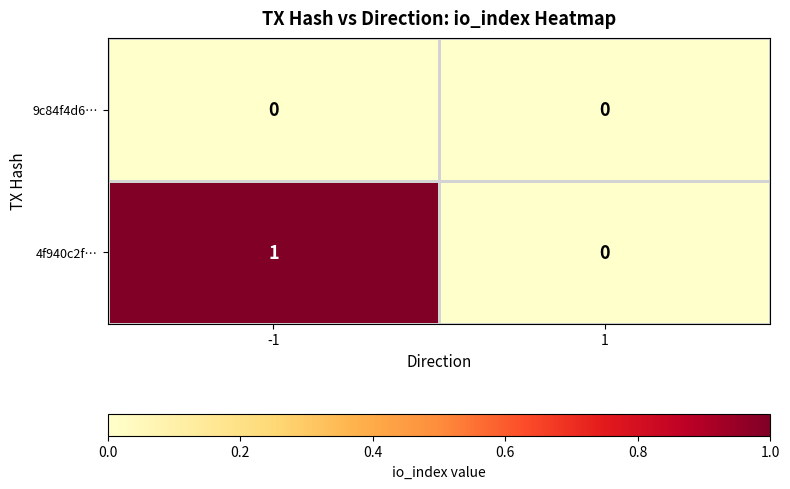

How many positive values does the 4f940c2f… series have?

1